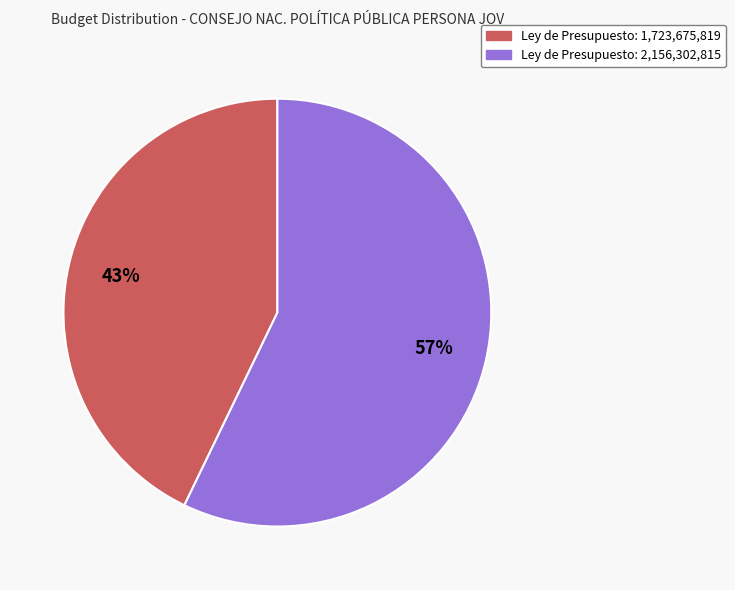

To the nearest percent, what is the average slice percentage?

50%